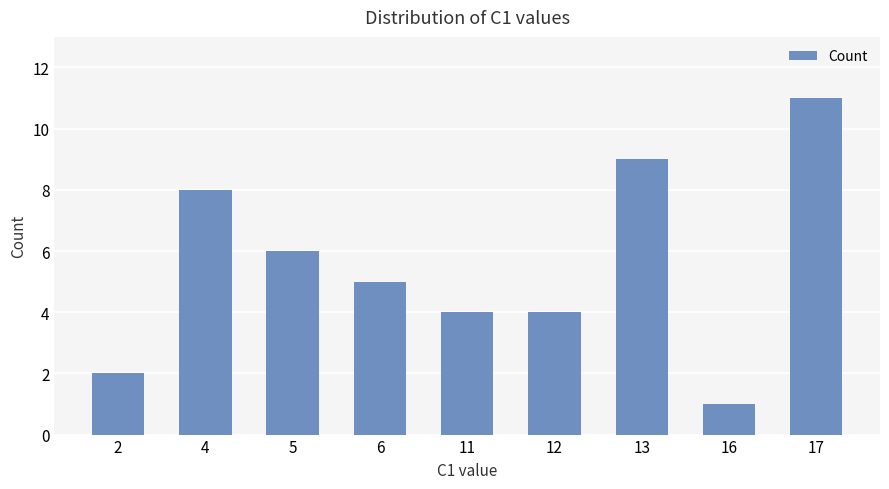

Are the bars grouped side by side (vs. stacked)?

No